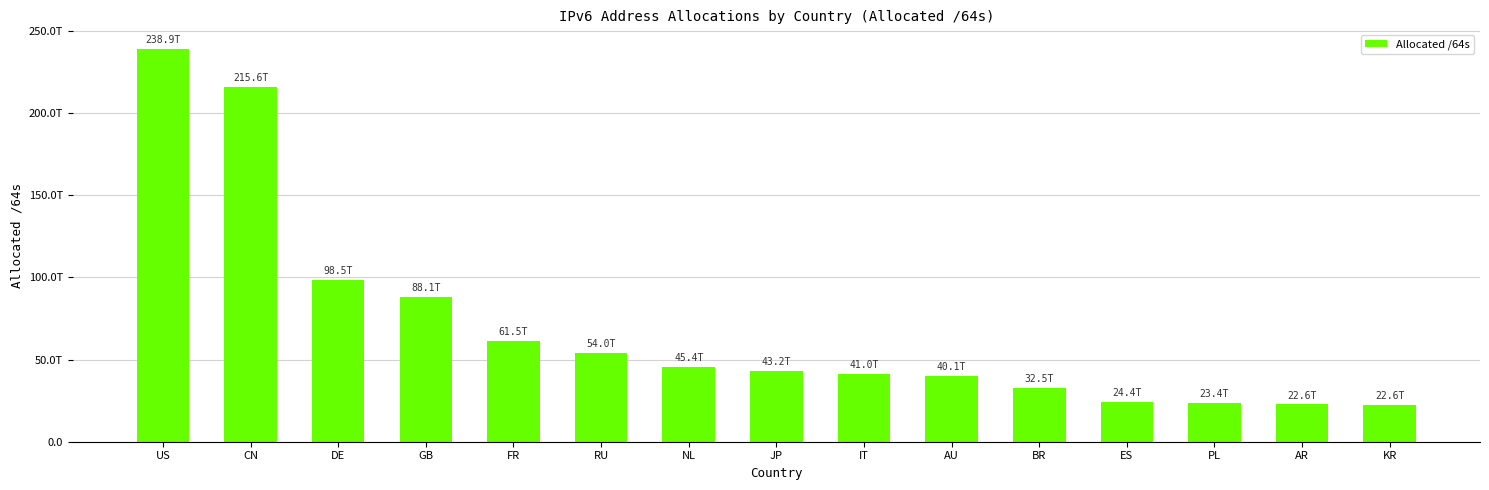

Is it true that the value at AU is 21411796508835?

False